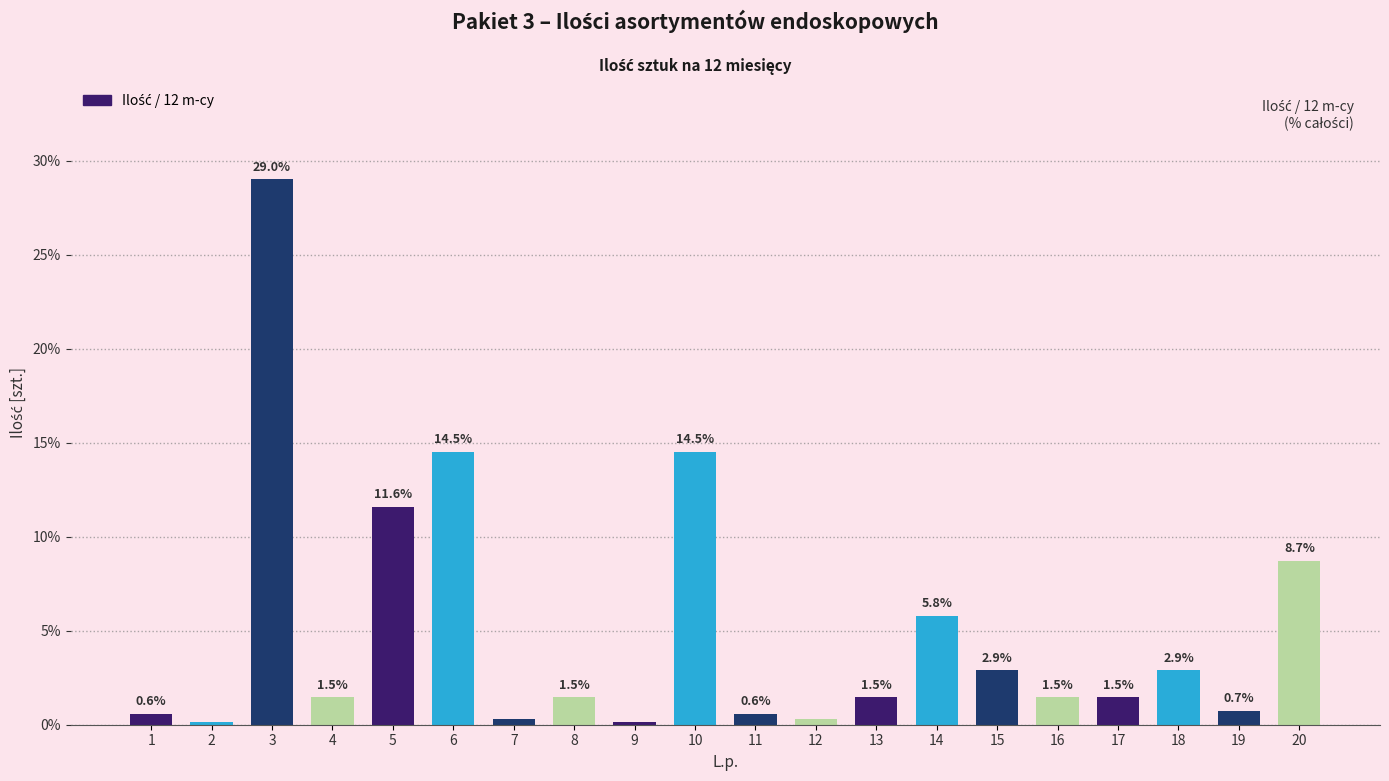

The chart shows a value of 0.6 at 11. True or false?

True